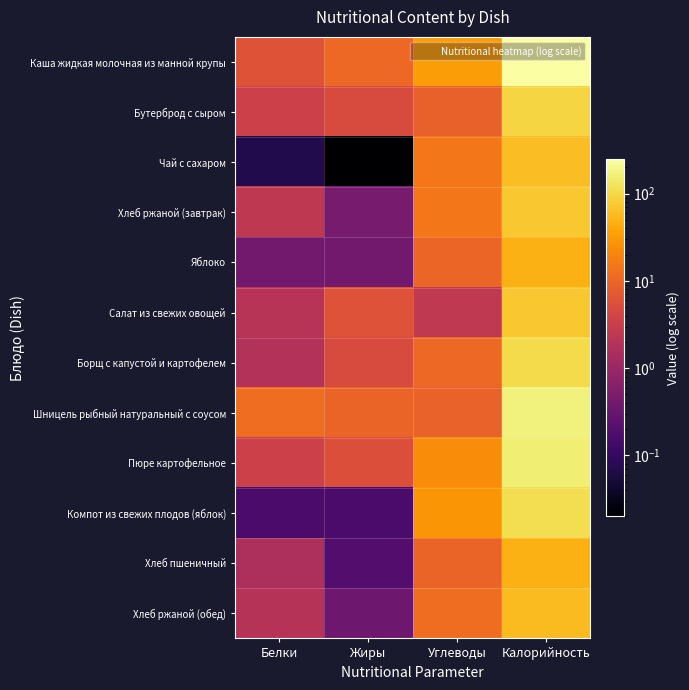

Which has a higher value, Калорийность or Углеводы?

Калорийность